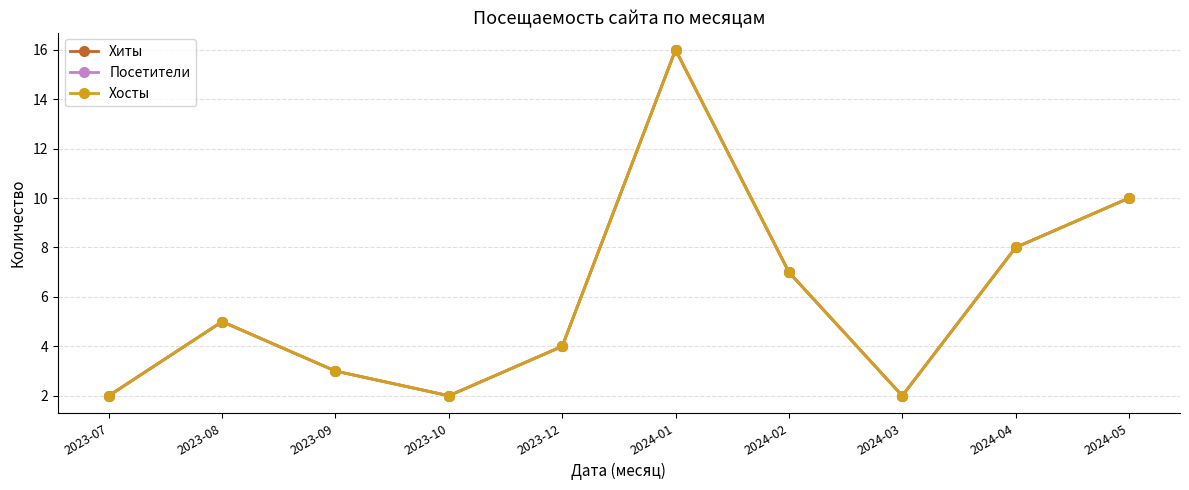

What are all the series names shown in the legend?

Хиты, Посетители, Хосты